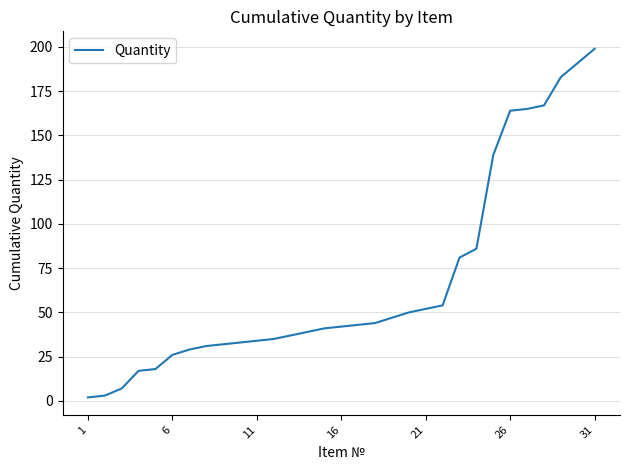

What is the difference between the maximum and minimum values?

197